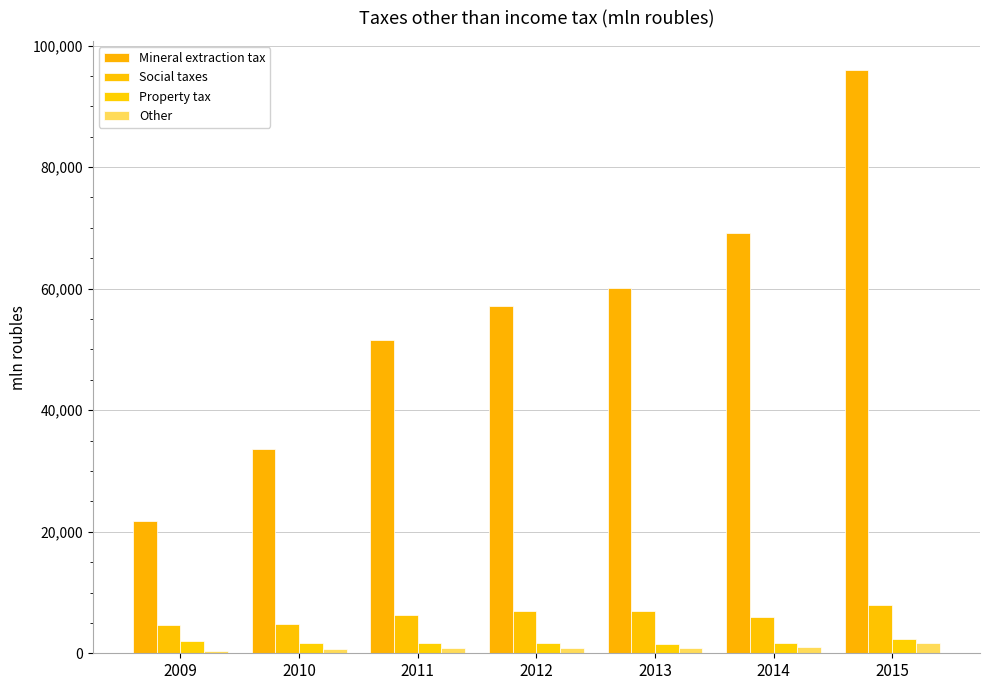

Reading right to left, what are all the values shown in this chart?

Mineral extraction tax: 2015=95966	2014=69077	2013=60049	2012=57183	2011=51508	2010=33636	2009=21803
Social taxes: 2015=7971	2014=5920	2013=6894	2012=6938	2011=6270	2010=4751	2009=4707
Property tax: 2015=2279	2014=1713	2013=1590	2012=1700	2011=1688	2010=1751	2009=2075
Other: 2015=1731	2014=1061	2013=872	2012=888	2011=836	2010=780	2009=391